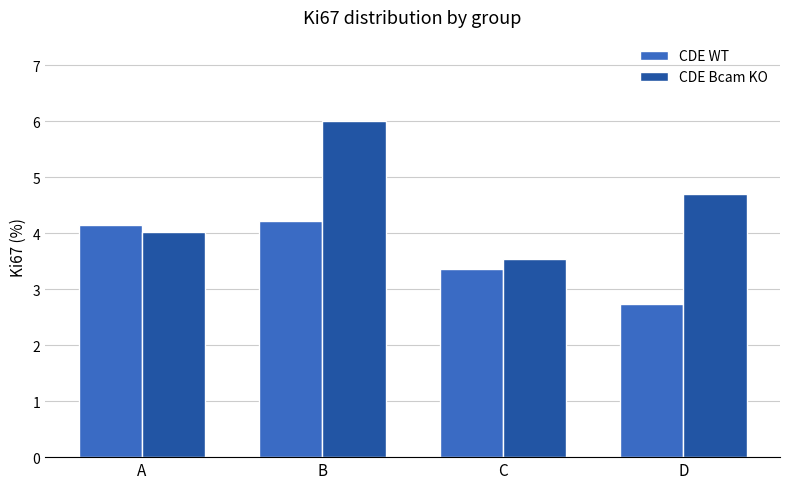

Rank the series by their maximum value, from highest to lowest.

CDE Bcam KO, CDE WT